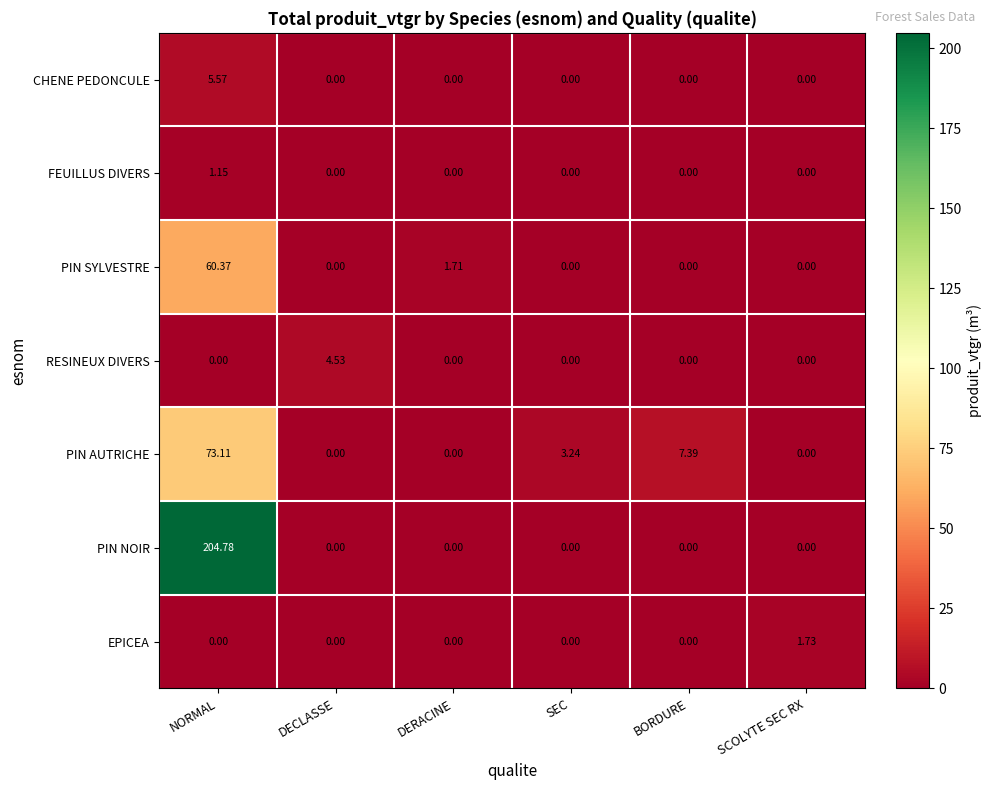

Which series changed the most between DECLASSE and BORDURE?

PIN AUTRICHE